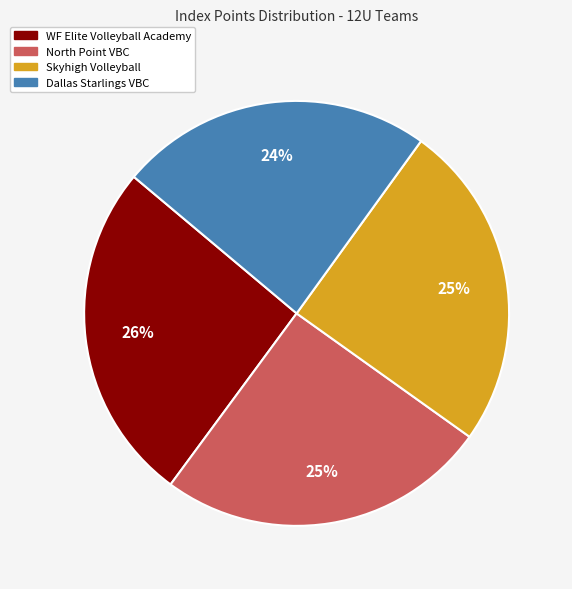

What is the ratio of the value at Skyhigh Volleyball to the value at WF Elite Volleyball Academy?

1.0